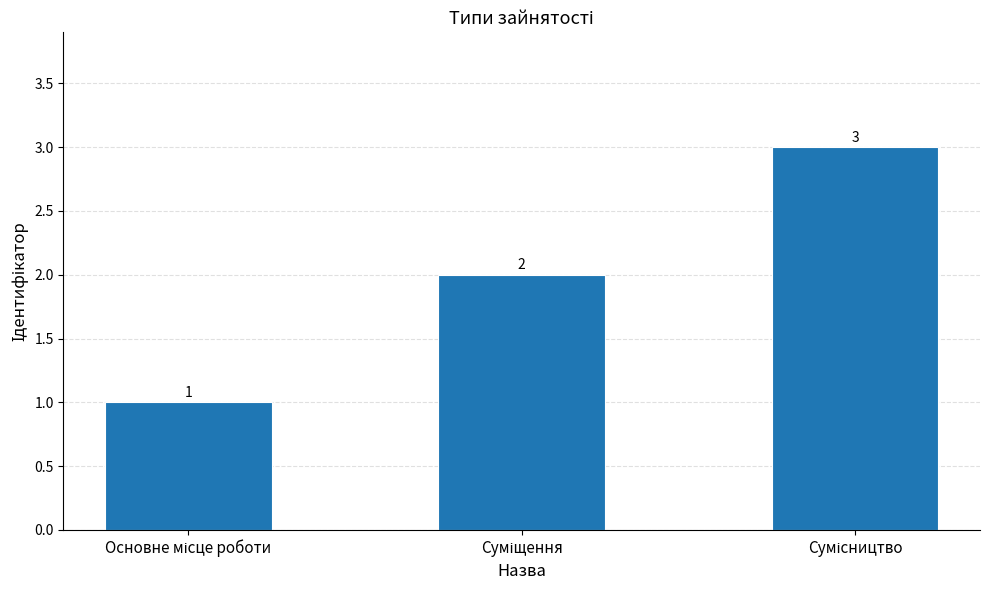

Reading left to right, list all the values displayed in this chart.

1	2	3